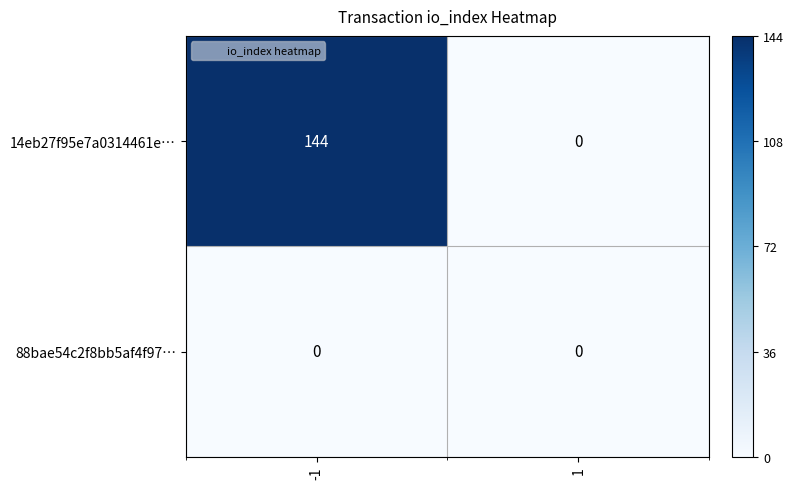

Which series changed the most between -1 and 1?

14eb27f95e7a0314461e…